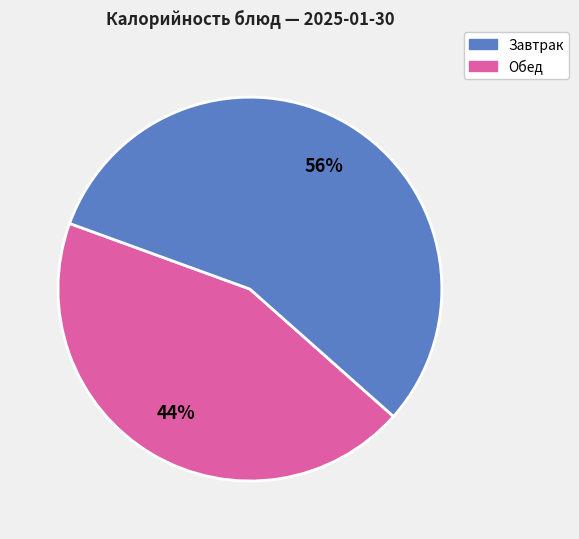

Count the number of slices in the pie.

2